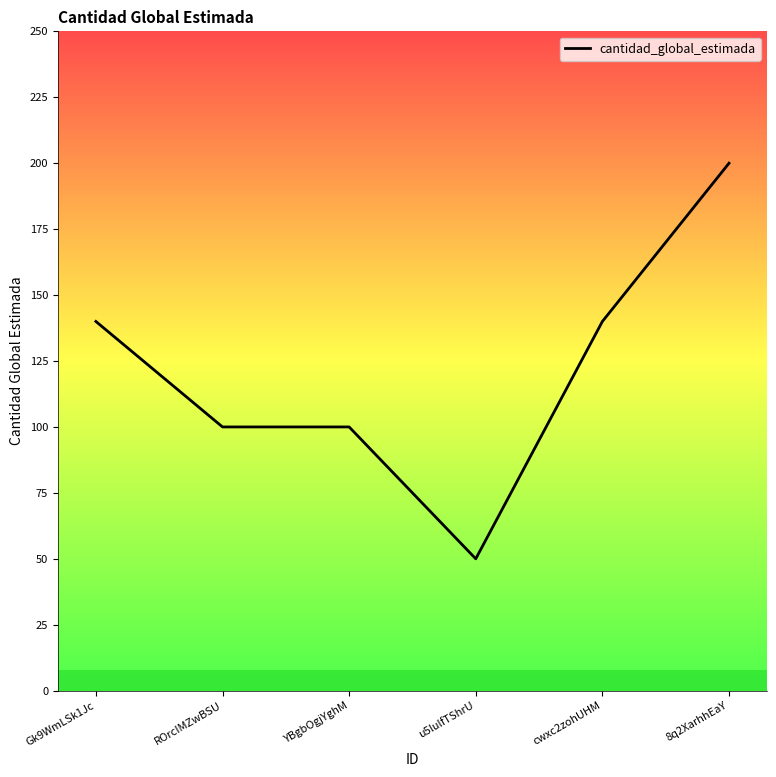

Which has a higher value, cwxc2zohUHM or 8q2XarhhEaY?

8q2XarhhEaY